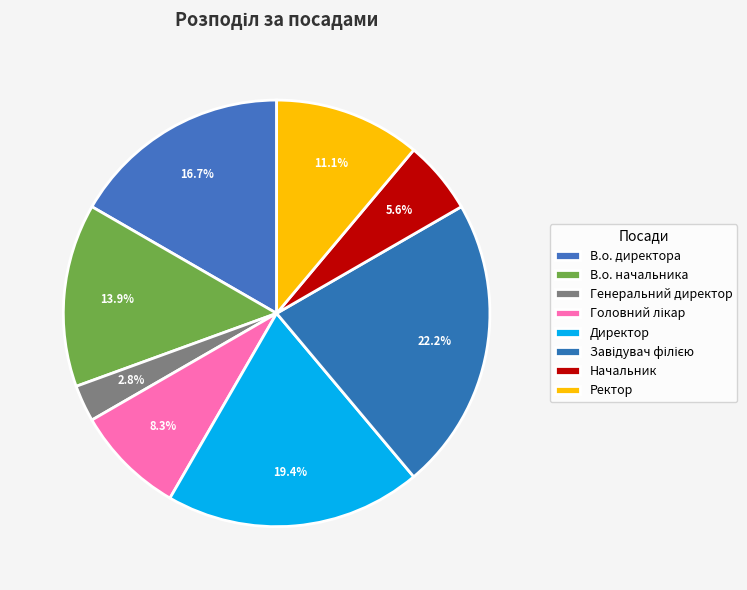

Do В.о. директора and Начальник together represent more than half of the pie?

No